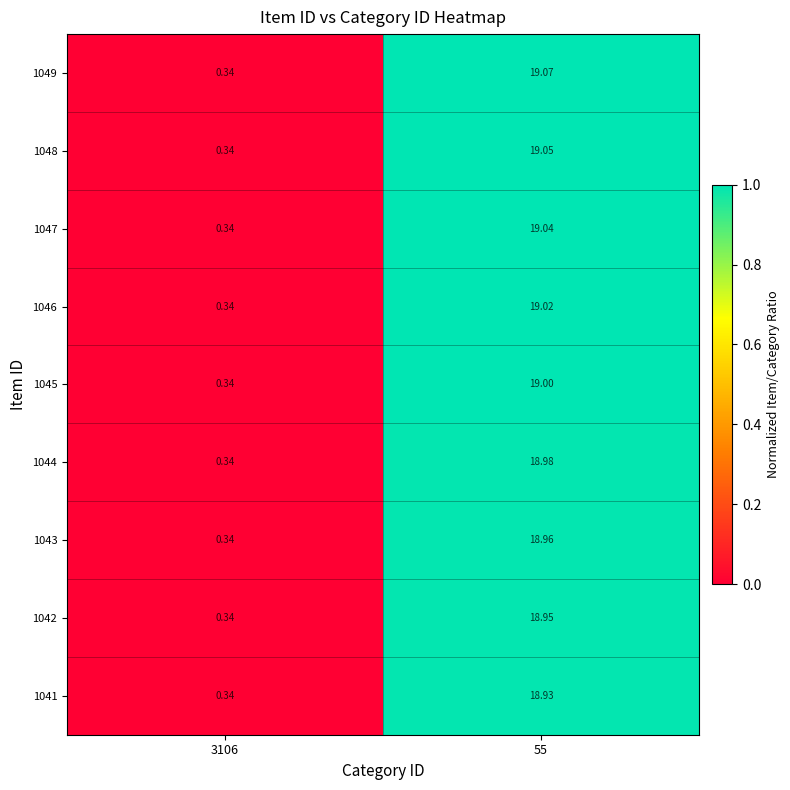

Rank the series at 55 from highest to lowest value.

1049, 1048, 1047, 1046, 1045, 1044, 1043, 1042, 1041